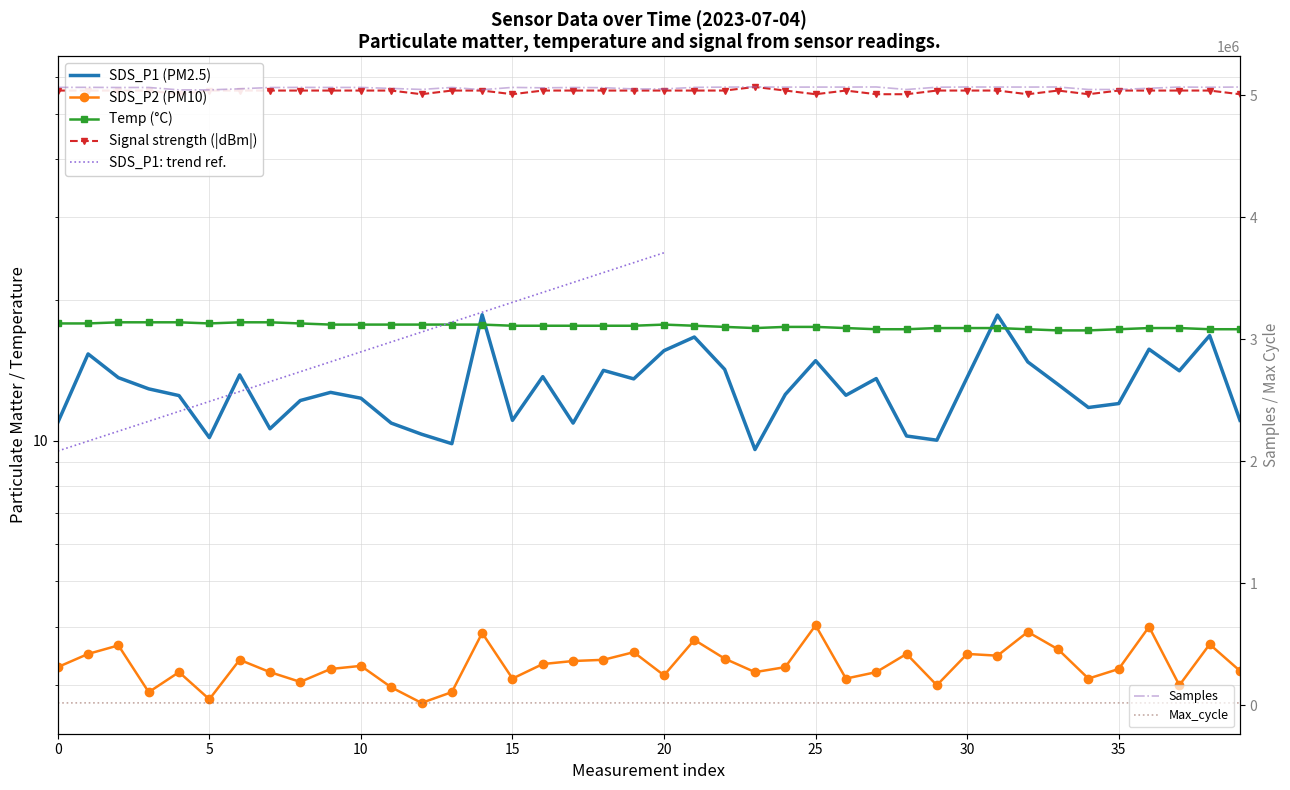

Rank the series at 20 from lowest to highest value.

SDS_P2, SDS_P1, Temp, Signal